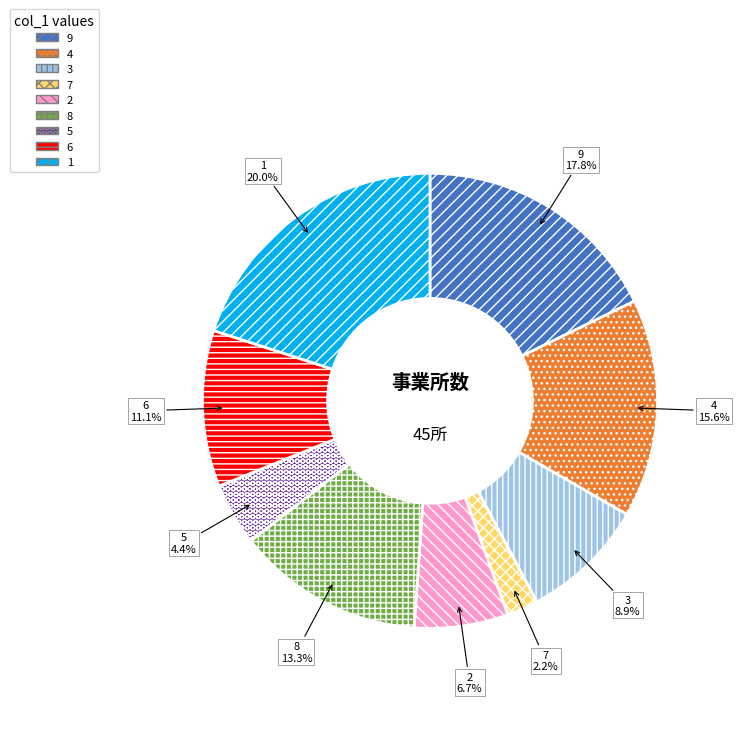

Does any single category account for the majority?

No